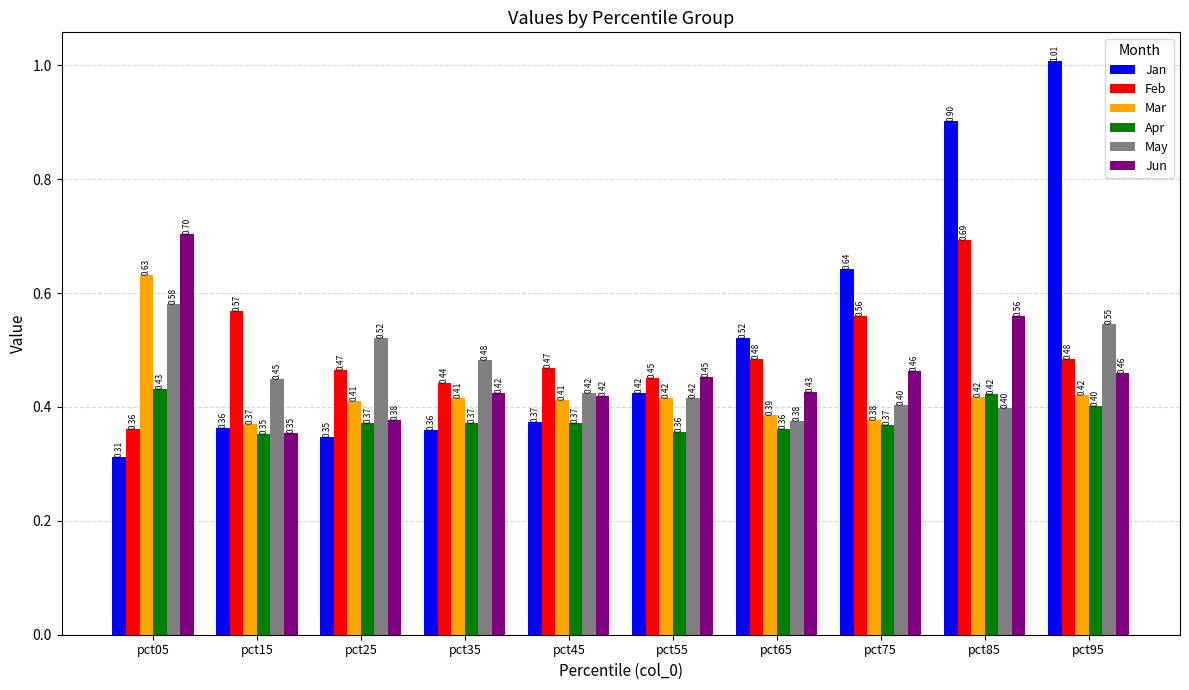

Is the value of Apr at pct05 greater than the value of Jan at pct35?

Yes